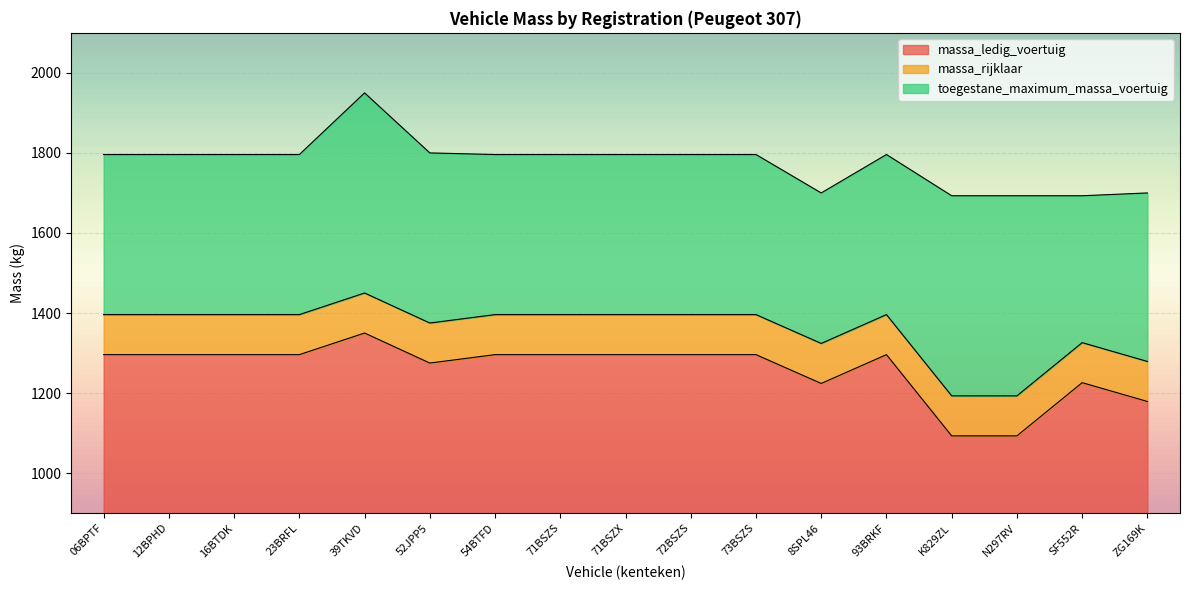

True or false: massa_rijklaar has a value of 1375 at 52JPP5.

True